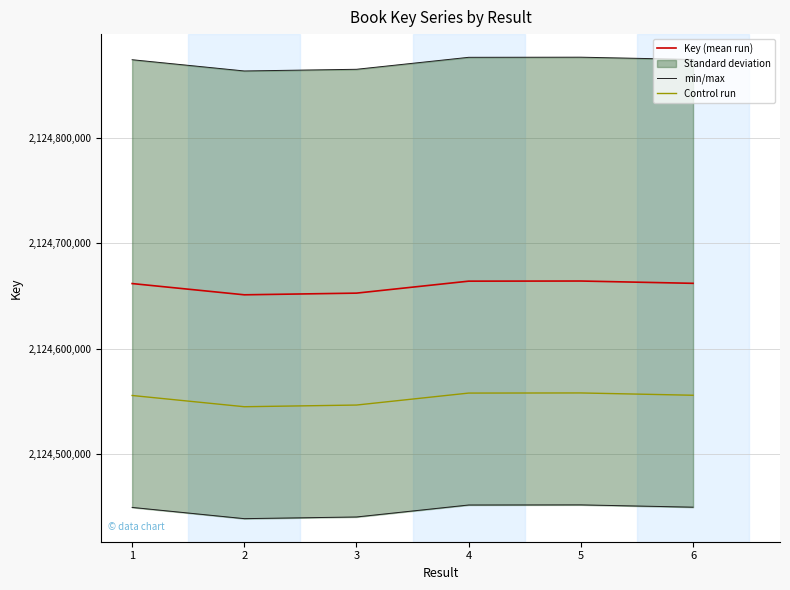

At which category is the sum across all series the highest?

5